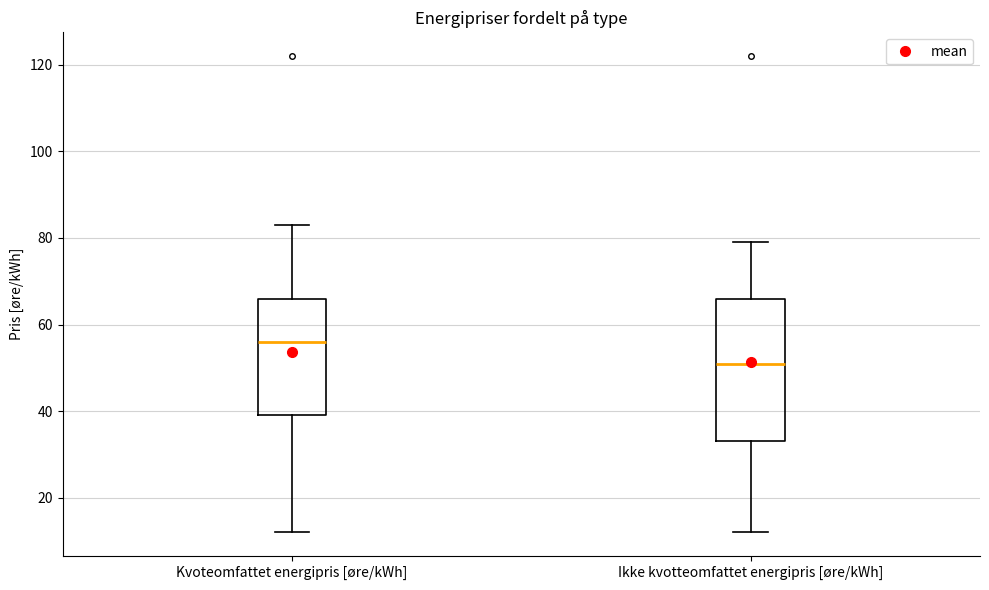

Reading left to right, transcribe this box plot: for each box, give where its median line is, the range the box spans, and where its two whiskers end, as read against the y-axis. The values are not printed on the chart, so give them approximately, as read against the axis.

Kvoteomfattet energipris [øre/kWh]: median 56, box 40 to 66, whiskers 12 to 84
Ikke kvotteomfattet energipris [øre/kWh]: median 52, box 34 to 66, whiskers 12 to 80